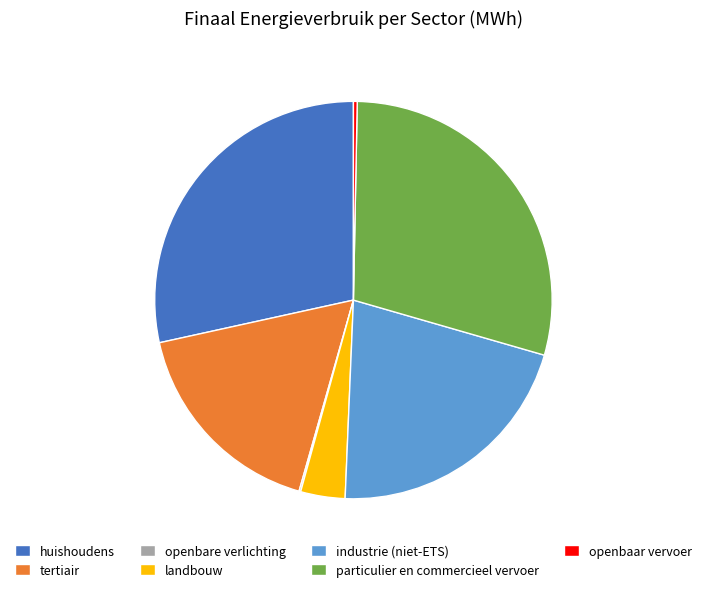

Which slice is the largest?

particulier en commercieel vervoer